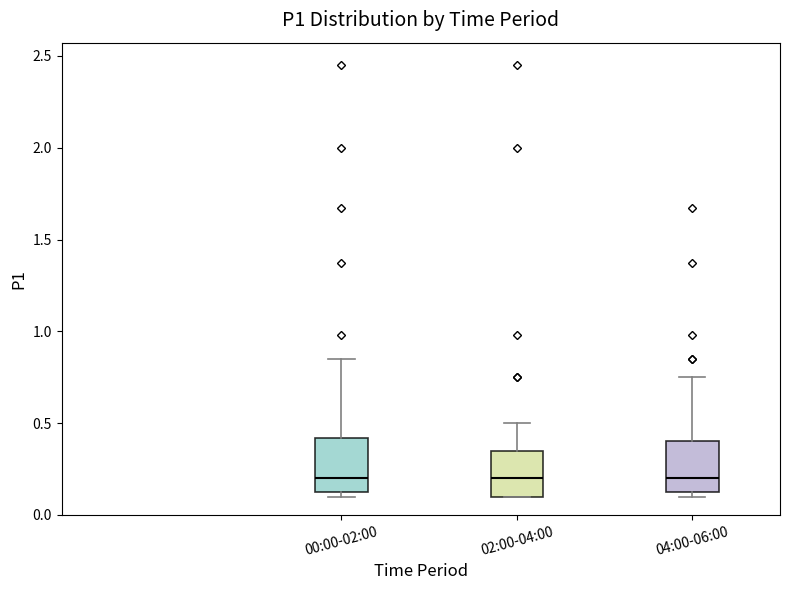

Where does the upper whisker of the box for 02:00-04:00 end on the y-axis? The values are not printed on the chart, so give them approximately, as read against the axis.

0.50